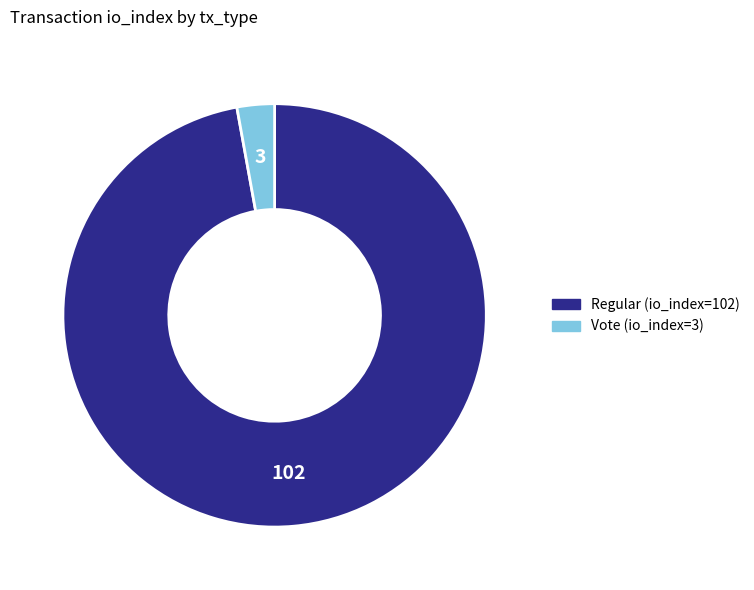

Is the sum of Regular (io_index=102) and Vote (io_index=3) greater than half?

Yes